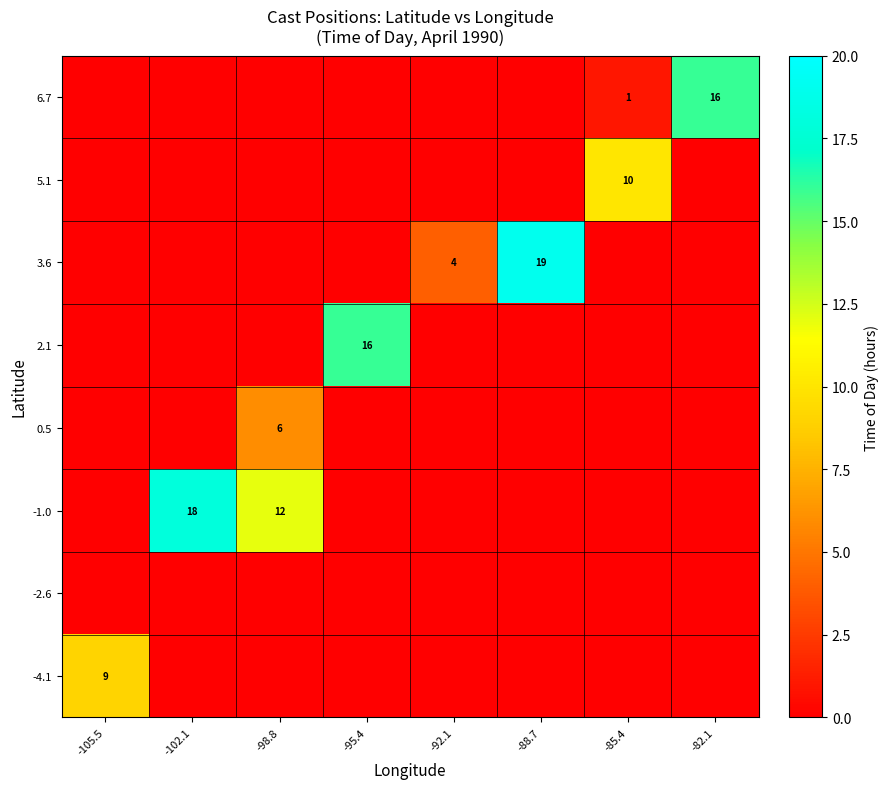

List the labels in order of -1.0 value, largest first.

-102.1, -98.8, -105.5, -95.4, -92.1, -88.7, -85.4, -82.1